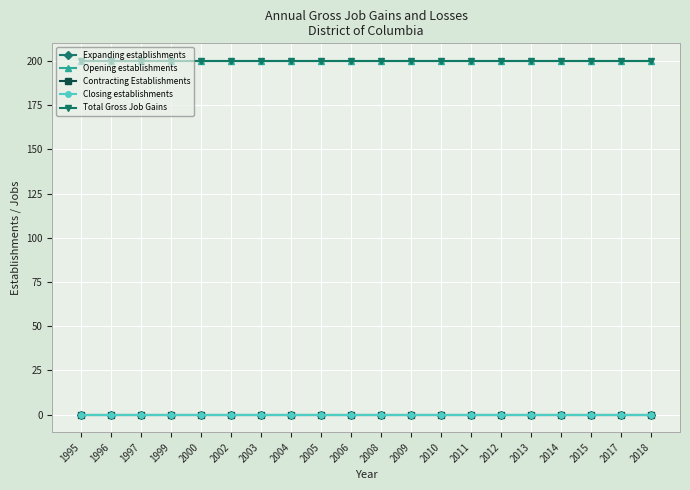

What is the greatest value displayed?

200